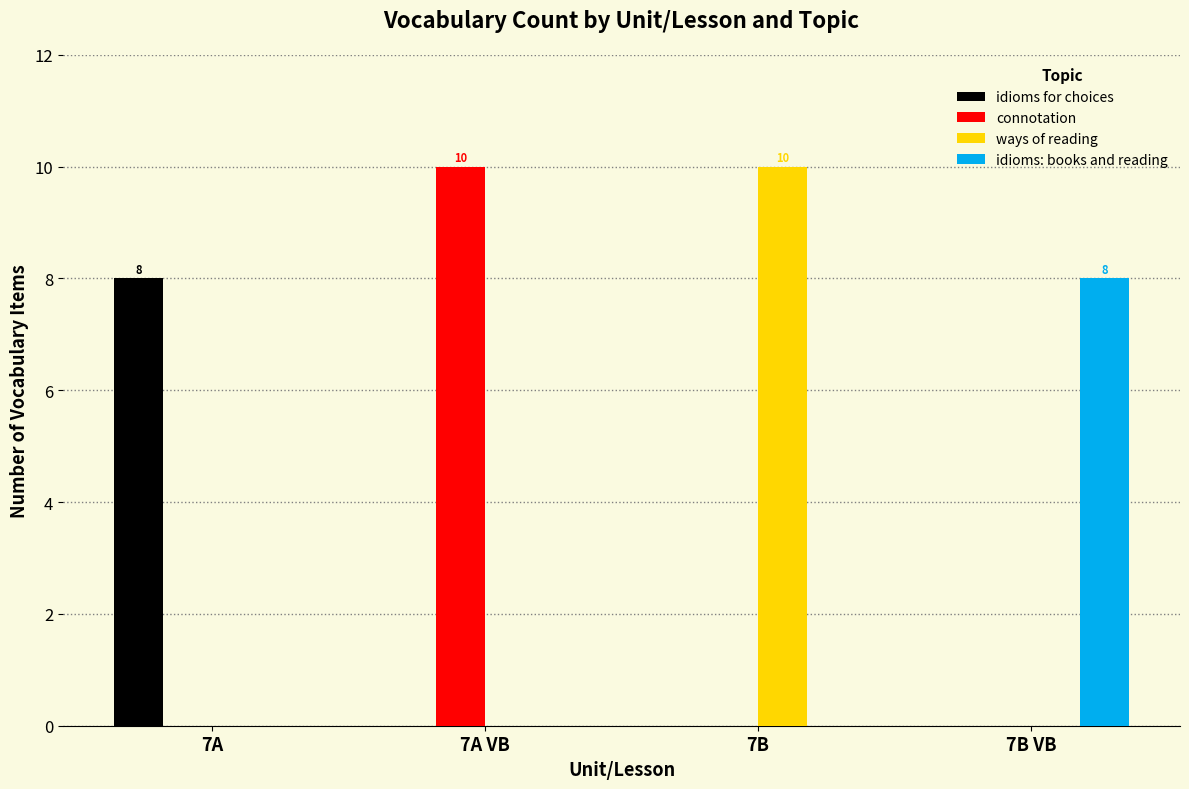

Are the bars grouped side by side (vs. stacked)?

Yes